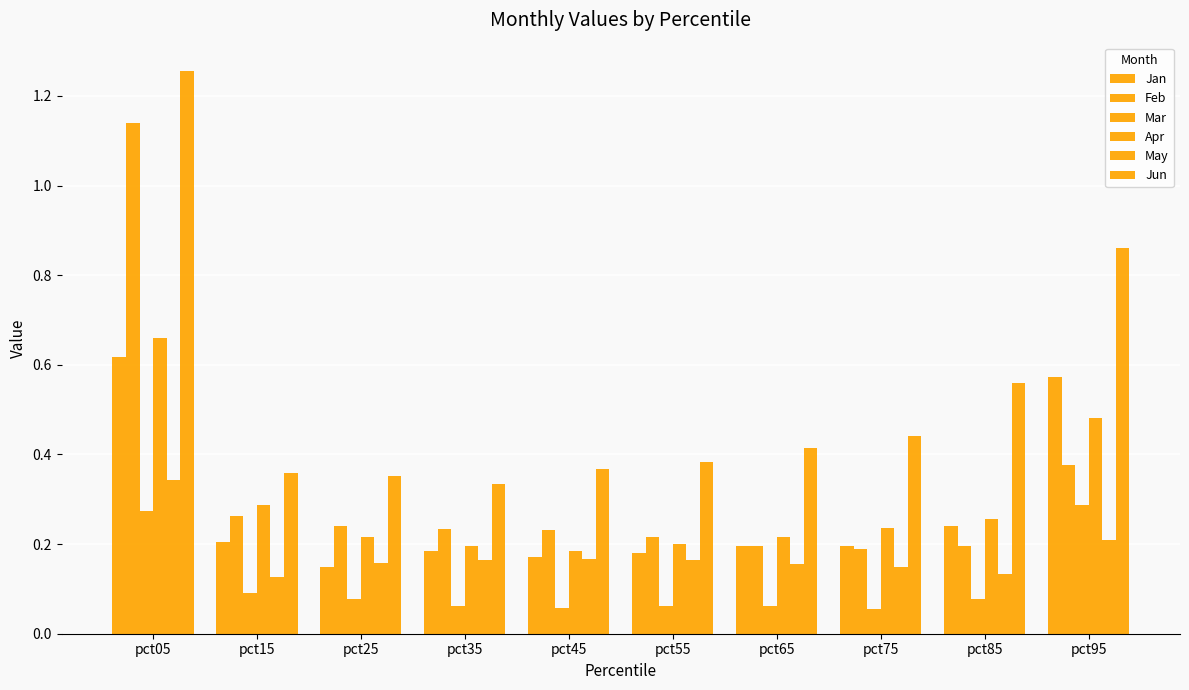

What is the spread (max minus min) of values at pct65?

0.4